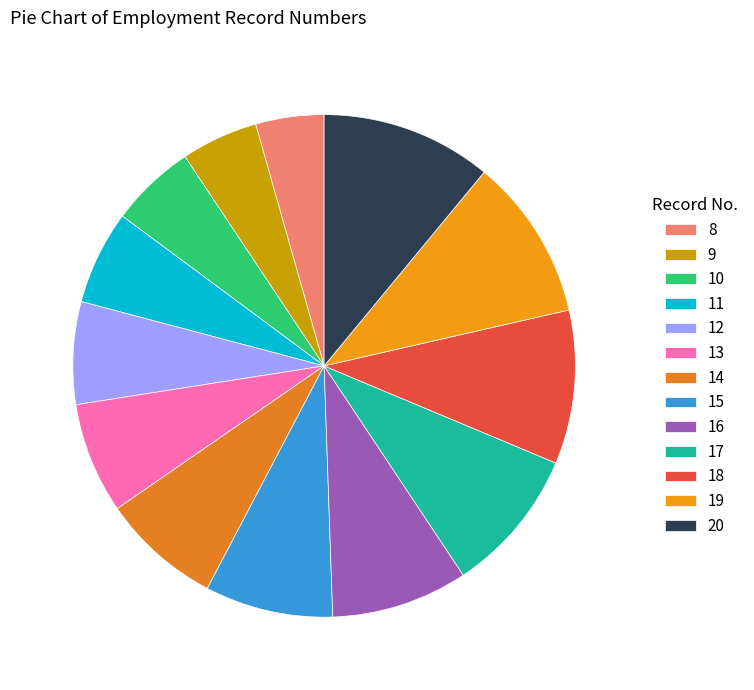

What percentage is the 17 slice, to the nearest percent?

9%